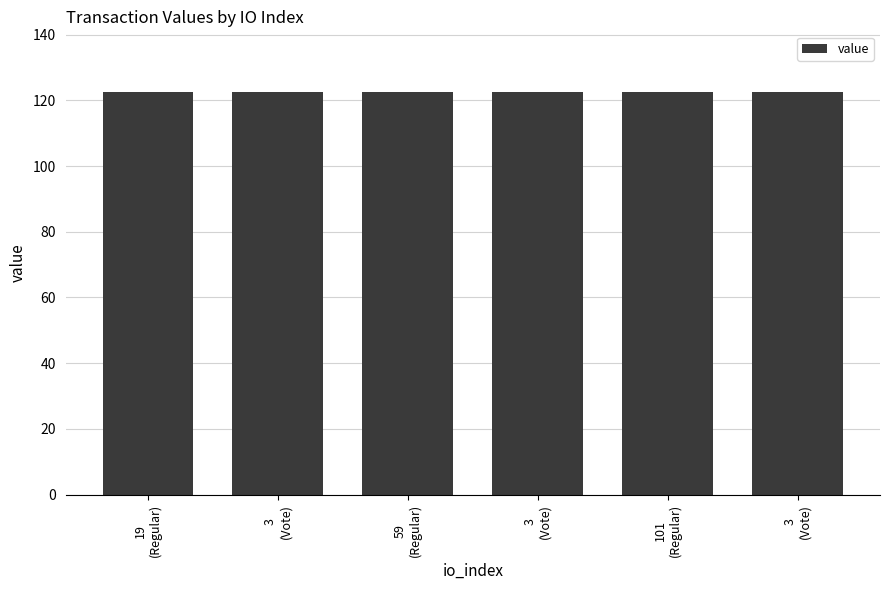

How many bars are there in total?

6